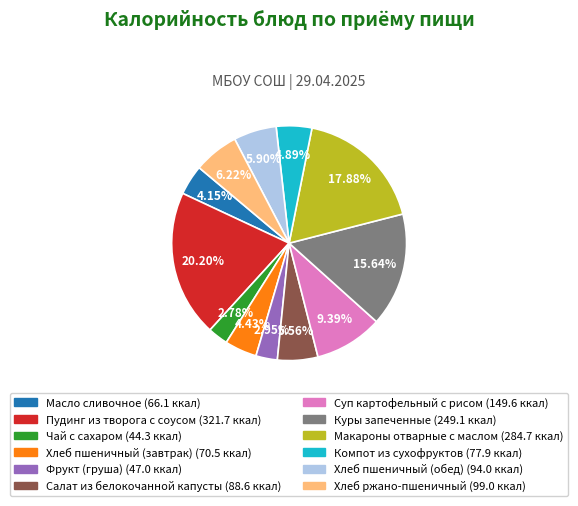

Which slice is the largest?

Пудинг из творога с соусом